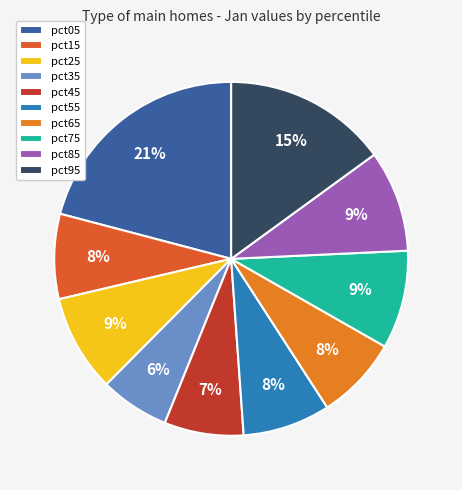

Which slice is the smallest?

pct35